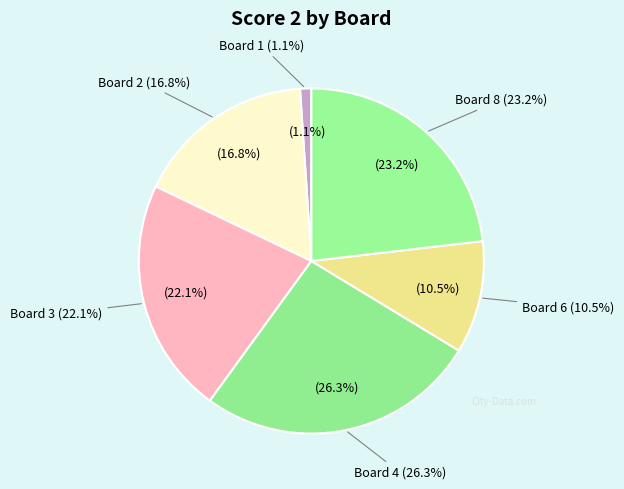

What portion of the pie excludes Board 6?

89.5%